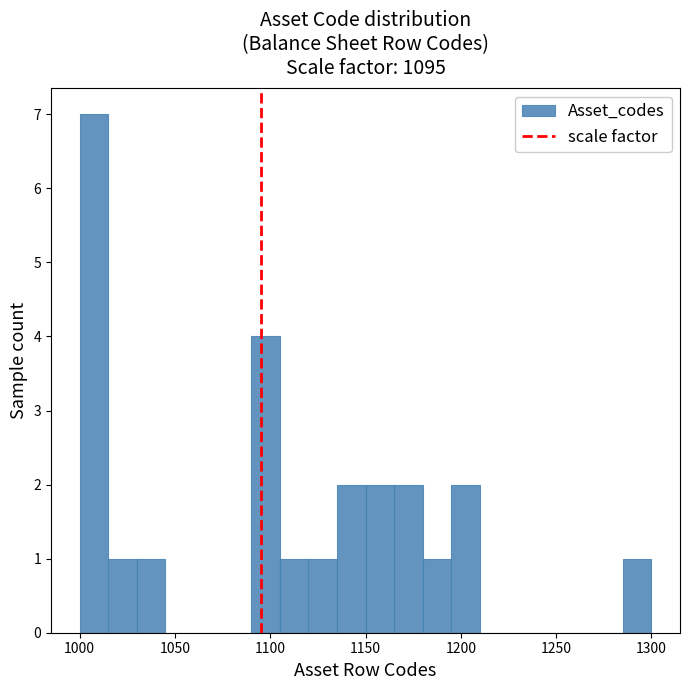

Read against the x-axis, roughly where is the centre of the tallest bar?

1010